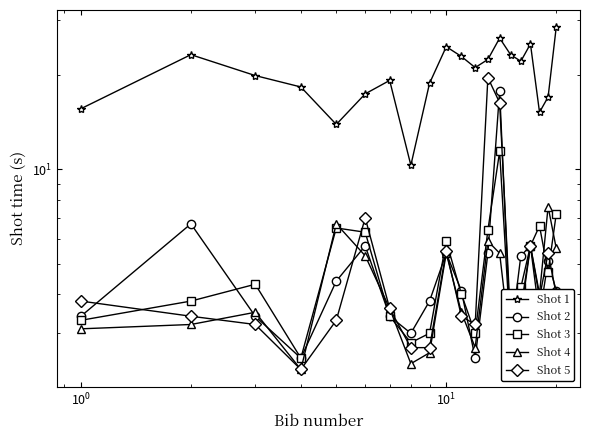

Does the chart have visible grid lines?

No